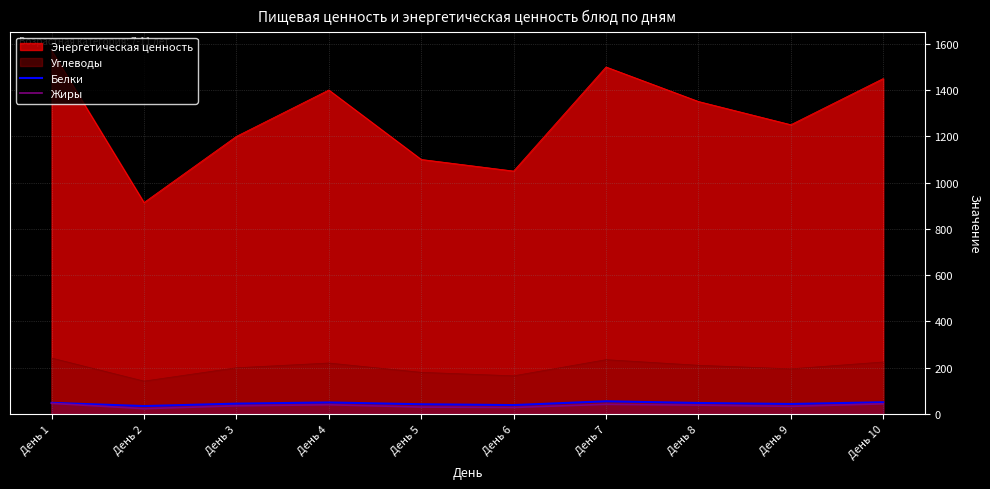

What is the maximum value for Белки?

55.2